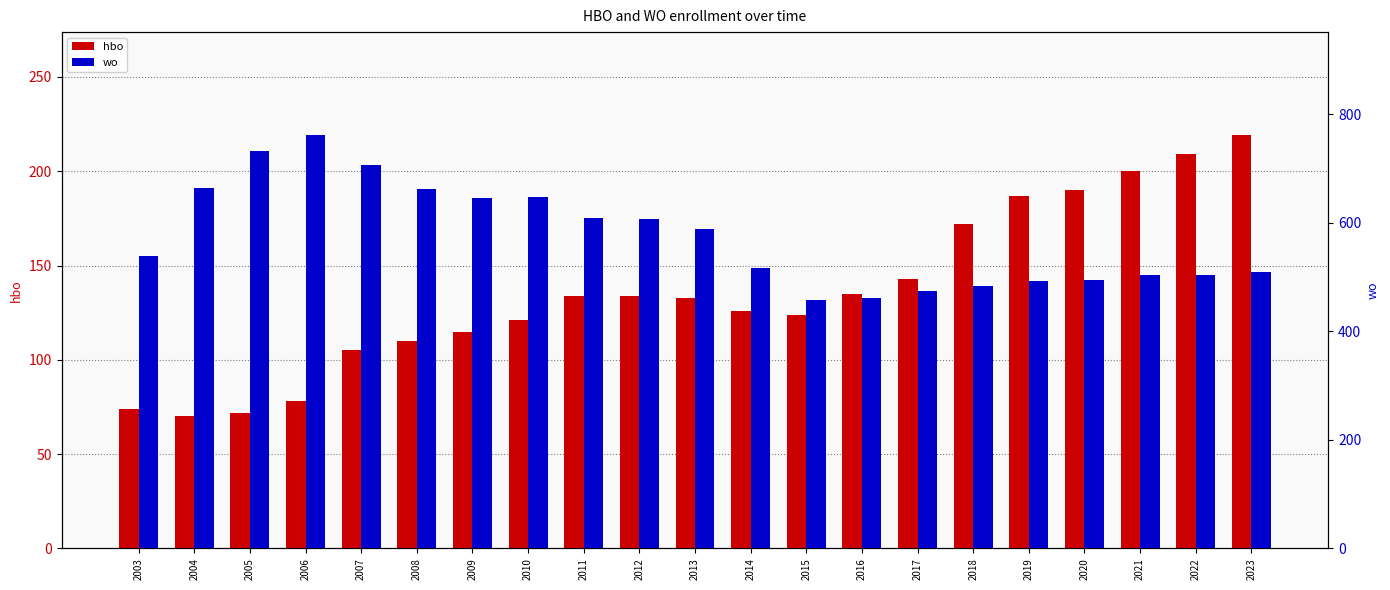

Reading left to right, transcribe all the data shown in this chart.

hbo: 74	70	72	78	105	110	115	121	134	134	133	126	124	135	143	172	187	190	200	209	219
wo: 538	664	733	761	706	663	645	648	608	606	589	517	457	462	474	483	493	494	503	504	509